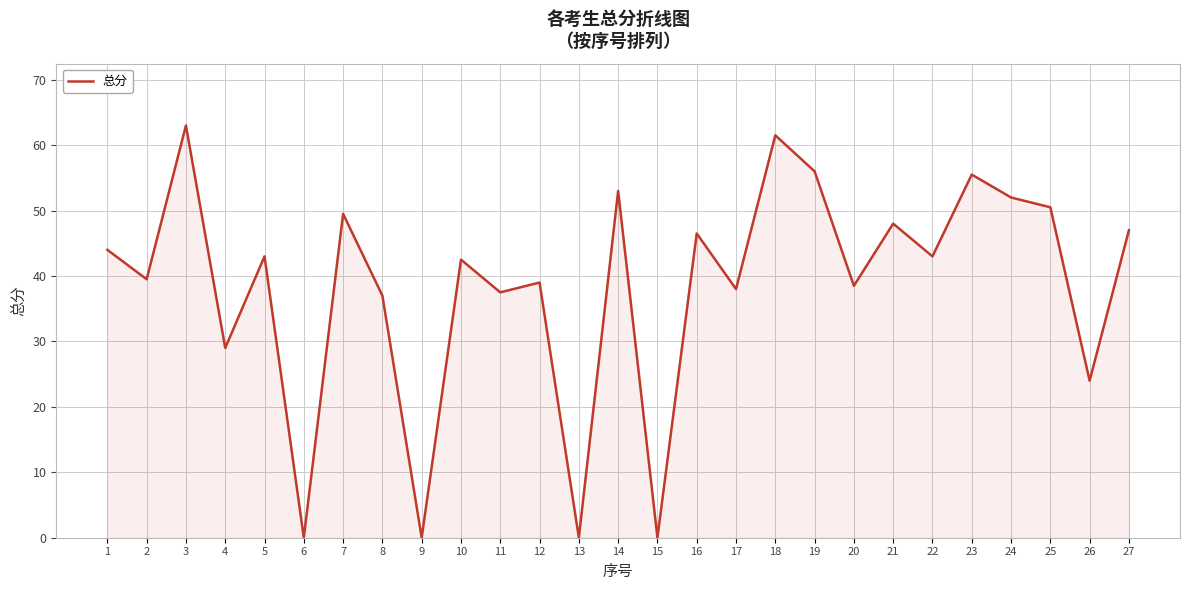

What is the sum of the values at 10 and 27?

89.5